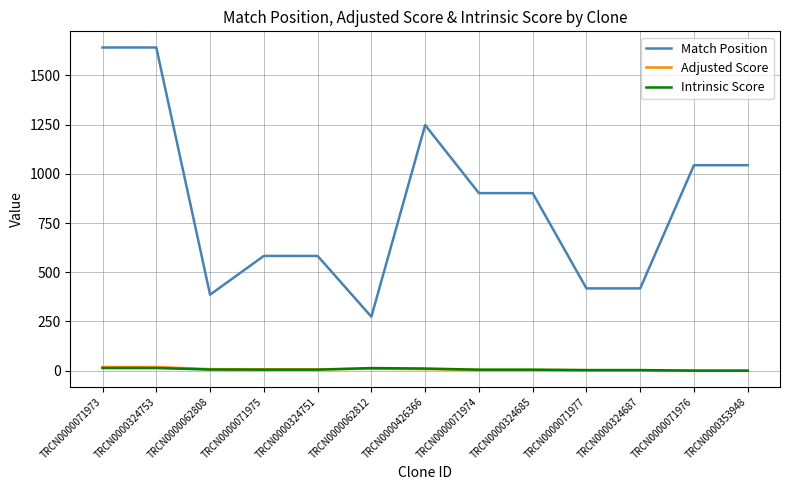

Between TRCN0000324685 and TRCN0000353948, which series saw the biggest shift?

Match Position